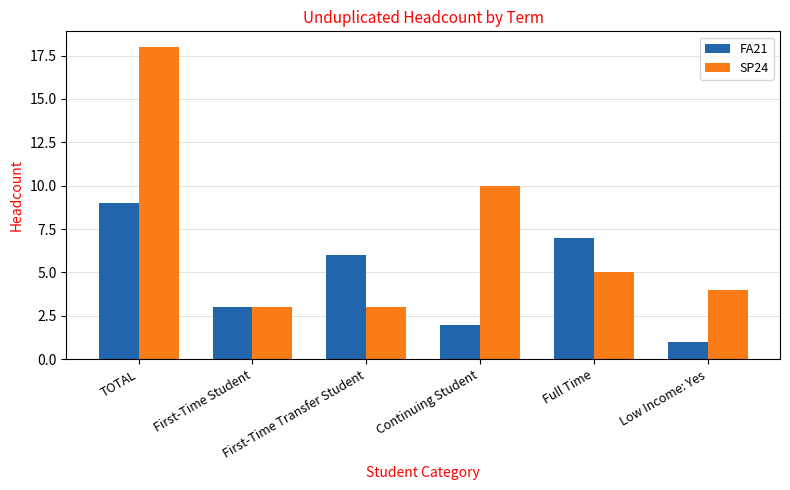

How many bars are there in each group?

2